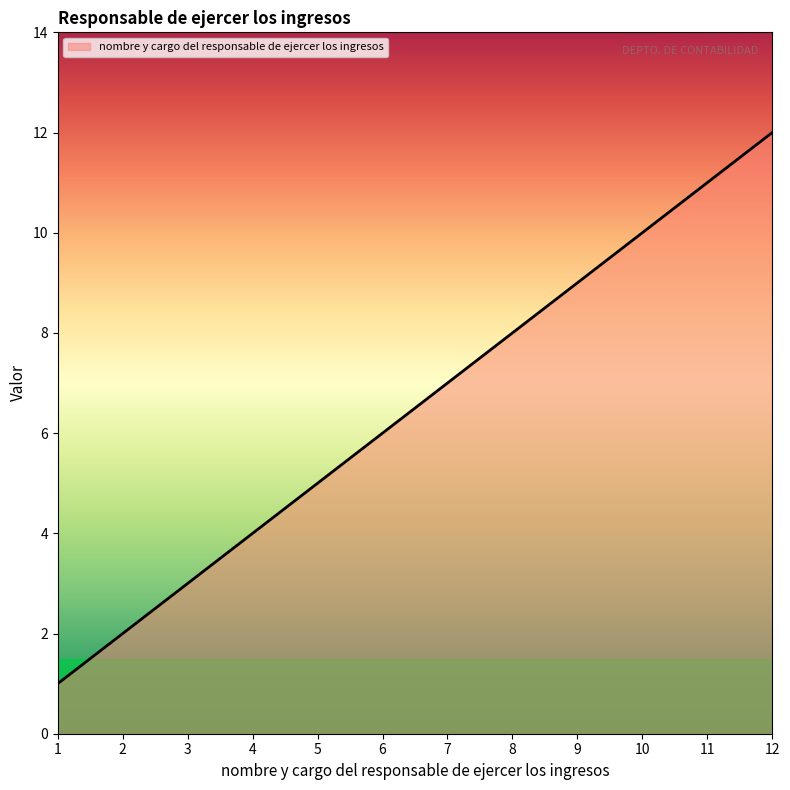

Which category has the highest value across all series?

12